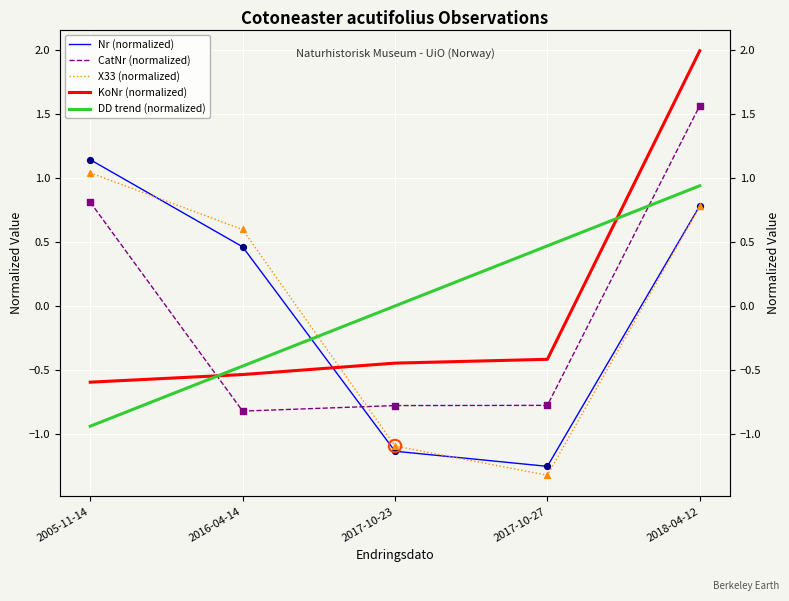

Is the value of DD trend (normalized) at 2016-04-14 greater than the value of KoNr (normalized) at 2005-11-14?

Yes